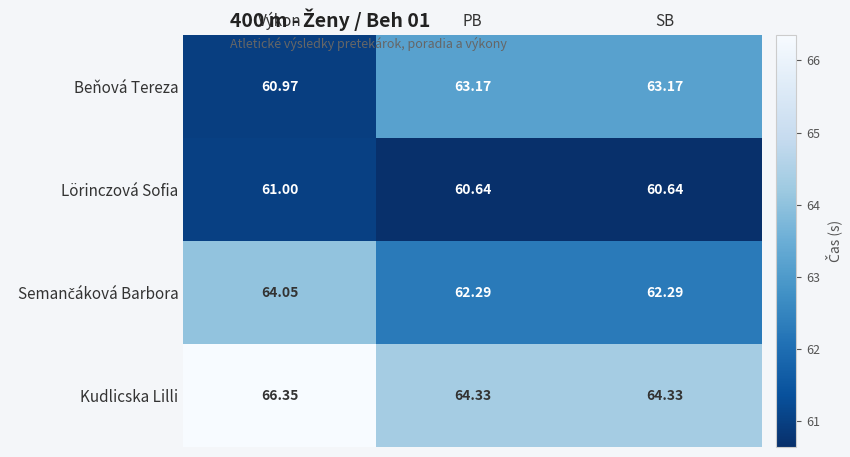

Which series has the widest spread of values?

Beňová Tereza